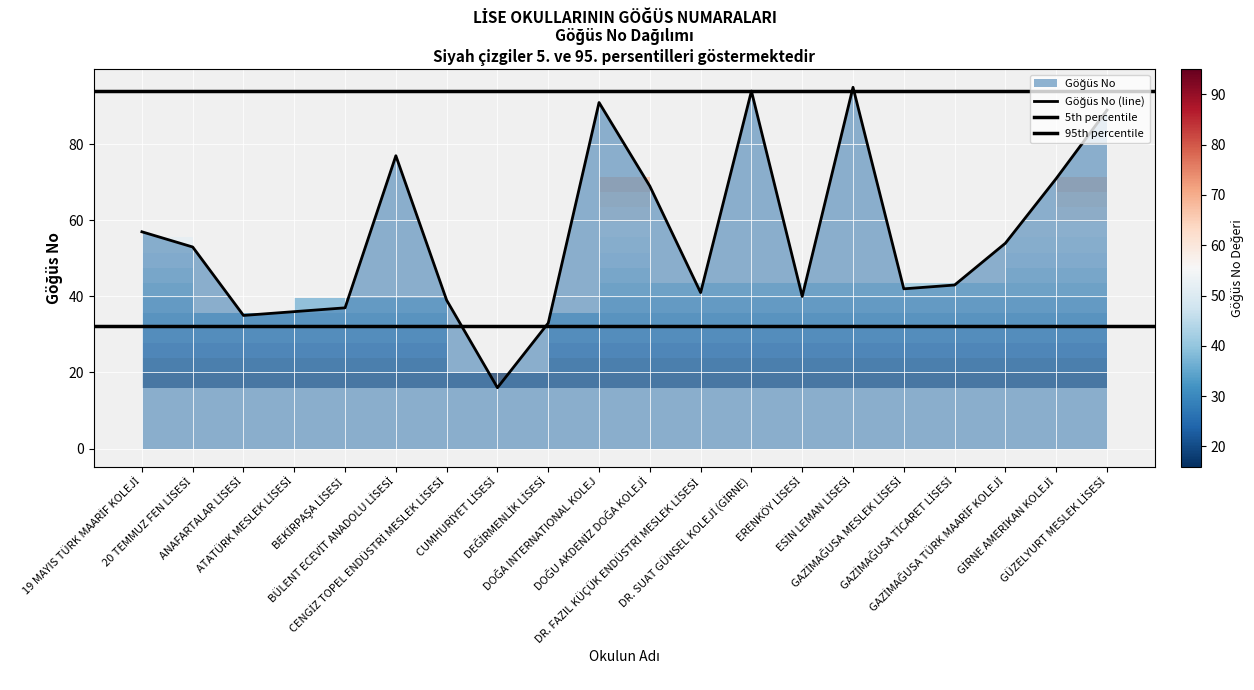

Rank the categories by value from highest to lowest.

ESİN LEMAN LİSESİ, DR. SUAT GÜNSEL KOLEJİ (GİRNE), DOĞA INTERNATIONAL KOLEJ, GÜZELYURT MESLEK LİSESİ, BÜLENT ECEVİT ANADOLU LİSESİ, GİRNE AMERİKAN KOLEJİ, DOĞU AKDENİZ DOĞA KOLEJİ, 19 MAYIS TÜRK MAARİF KOLEJİ, GAZİMAĞUSA TÜRK MAARİF KOLEJİ, 20 TEMMUZ FEN LİSESİ, GAZİMAĞUSA TİCARET LİSESİ, GAZİMAĞUSA MESLEK LİSESİ, DR. FAZIL KÜÇÜK ENDÜSTRİ MESLEK LİSESİ, ERENKÖY LİSESİ, CENGİZ TOPEL ENDÜSTRİ MESLEK LİSESİ, BEKİRPAŞA LİSESİ, ATATÜRK MESLEK LİSESİ, ANAFARTALAR LİSESİ, DEĞİRMENLİK LİSESİ, CUMHURİYET LİSESİ